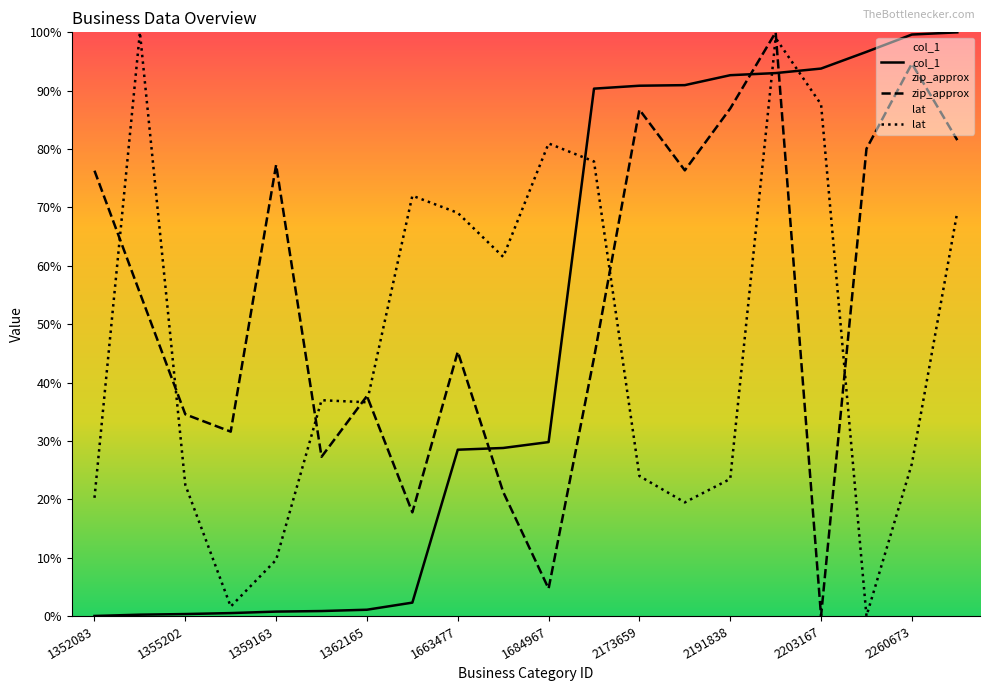

Which category has the highest value in the zip_approx series?

15